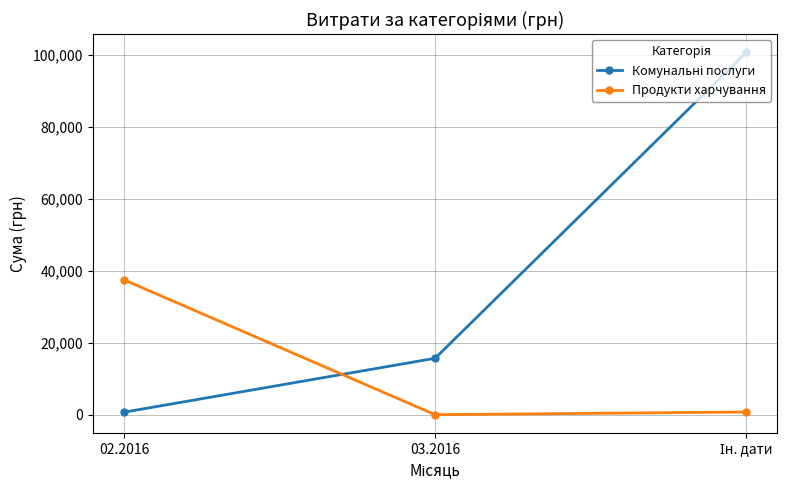

Count the number of categories in the chart.

3